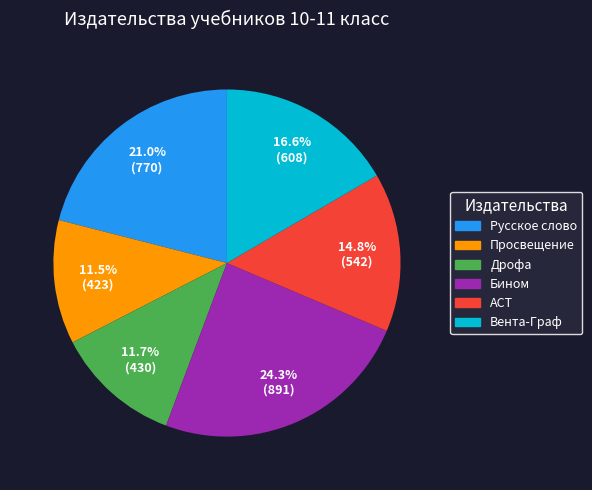

Does any single category account for the majority?

No